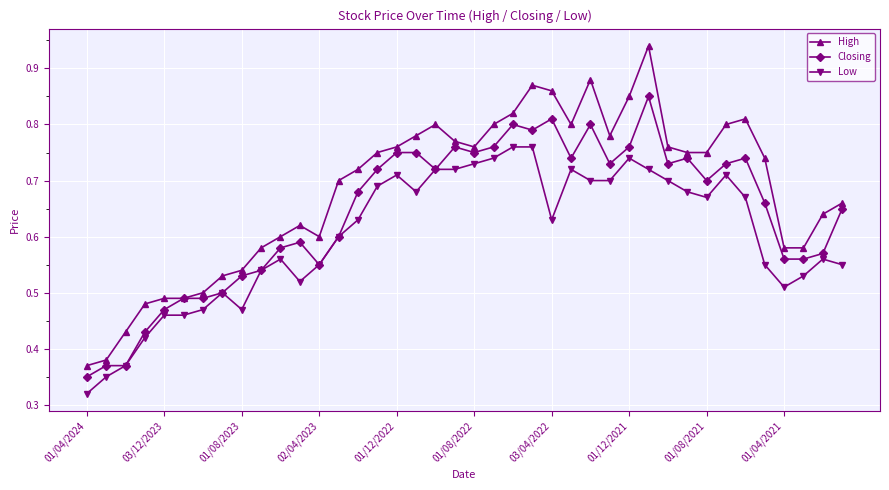

How many lines are shown in the chart?

3